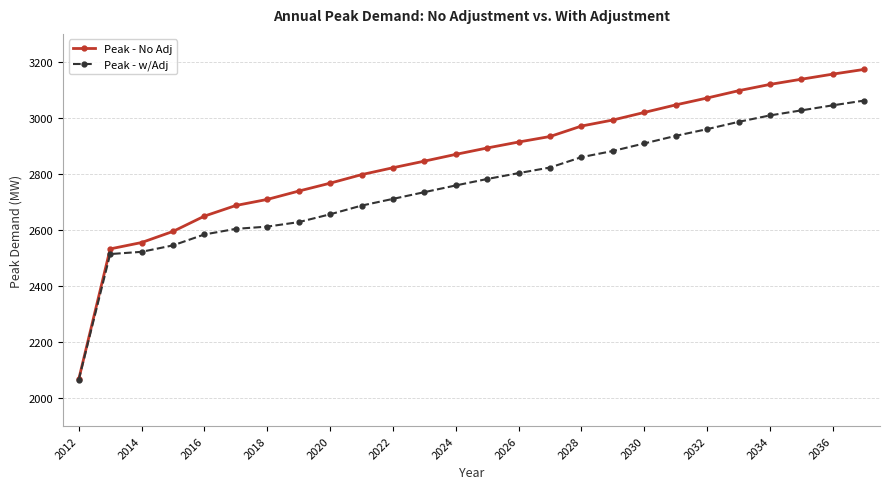

Which series has the largest range (max minus min)?

Peak - No Adj